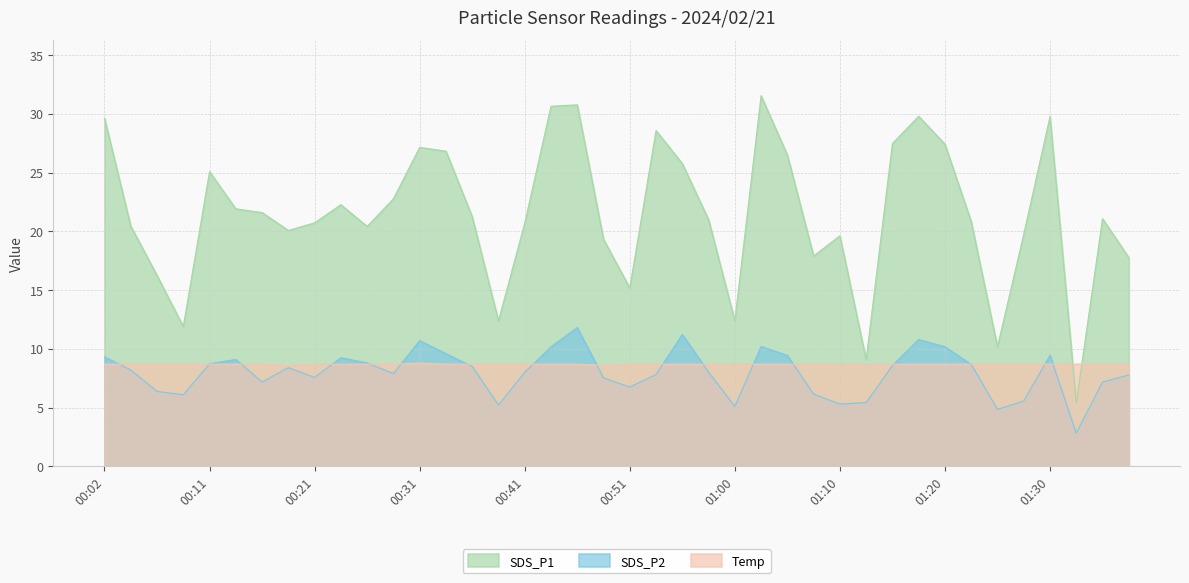

Read the SDS_P2 value at 01:05.

9.4